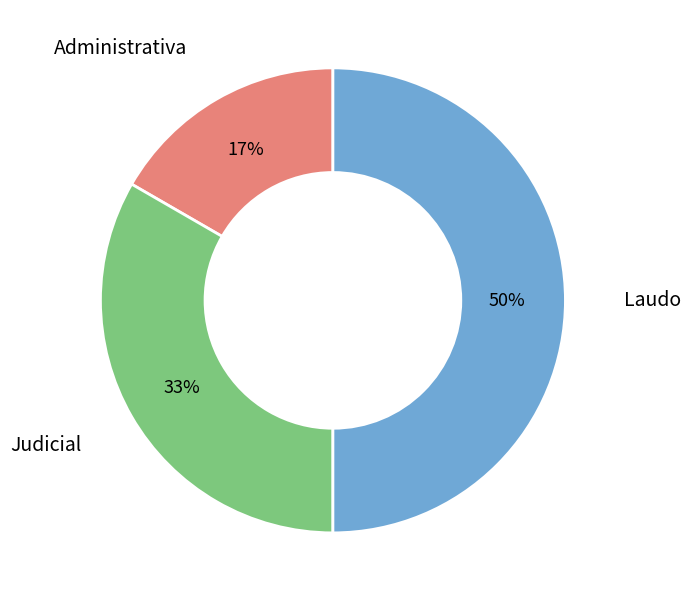

To the nearest percent, what is the average slice percentage?

33%